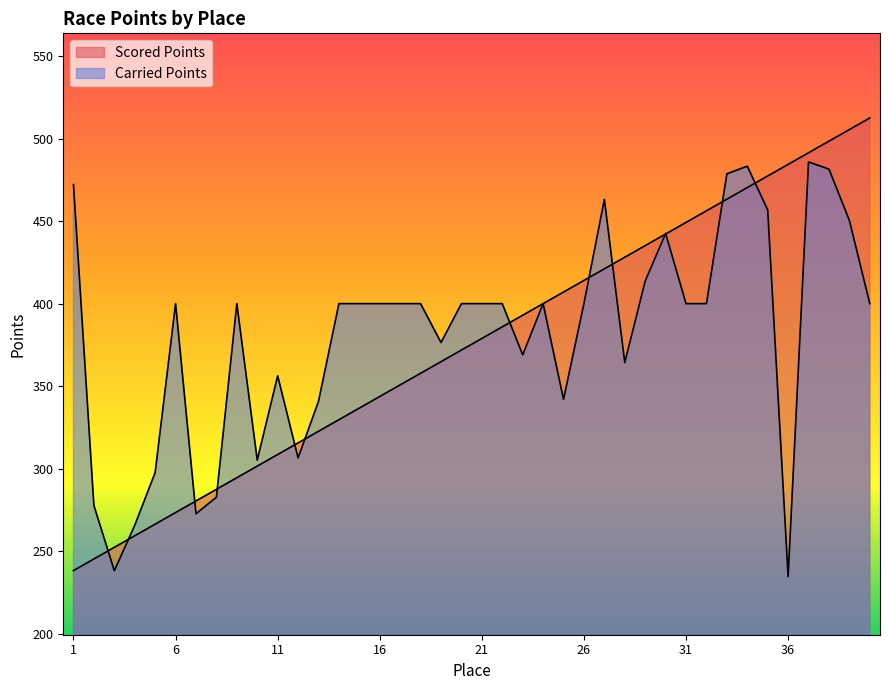

The value of Carried Points at 29 is 413.7. True or false?

True